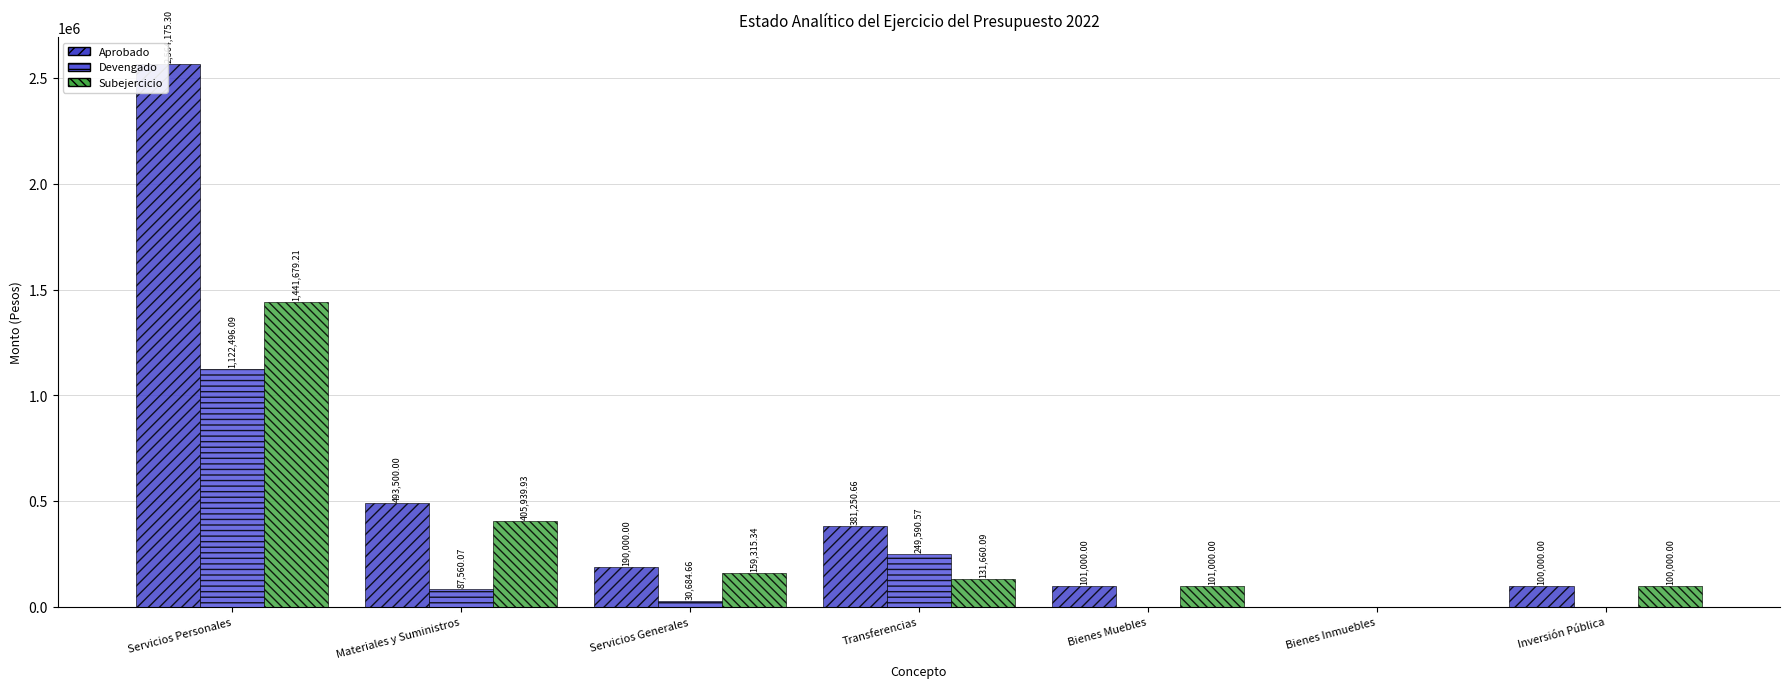

At which category is the sum across all series the highest?

Servicios Personales